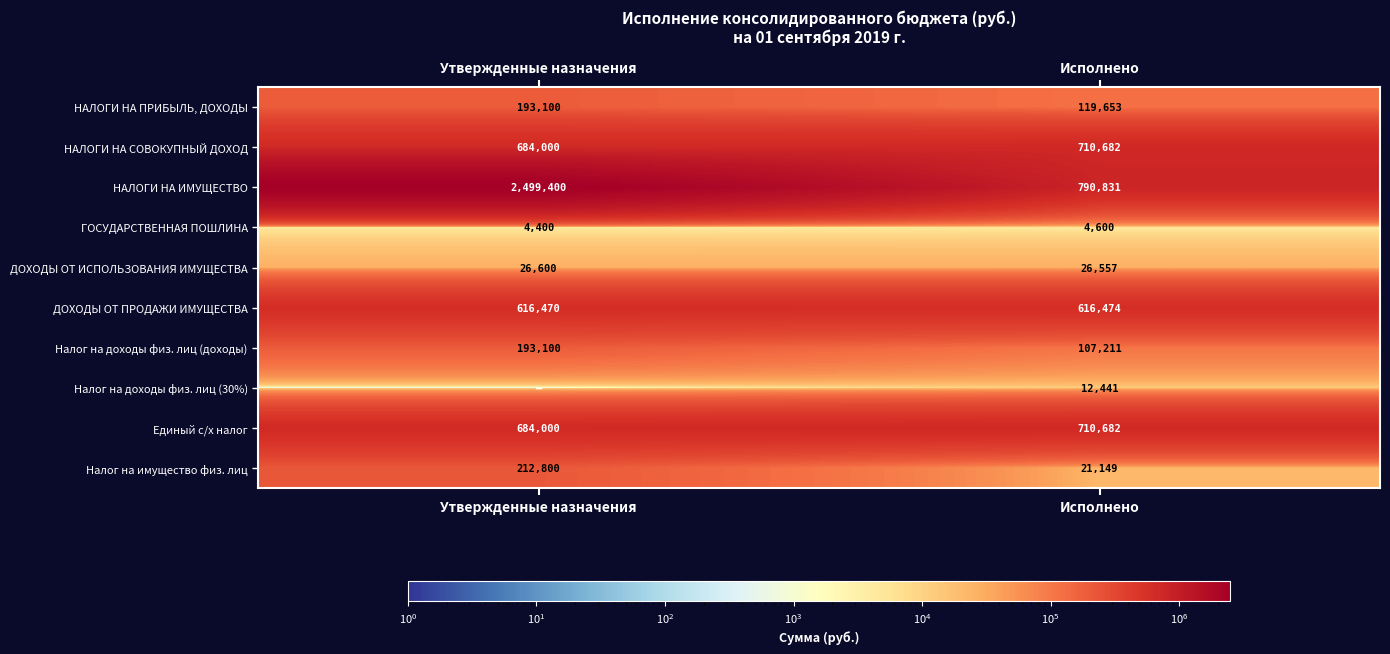

List the labels in order of Единый с/х налог value, smallest first.

Утвержденные назначения, Исполнено